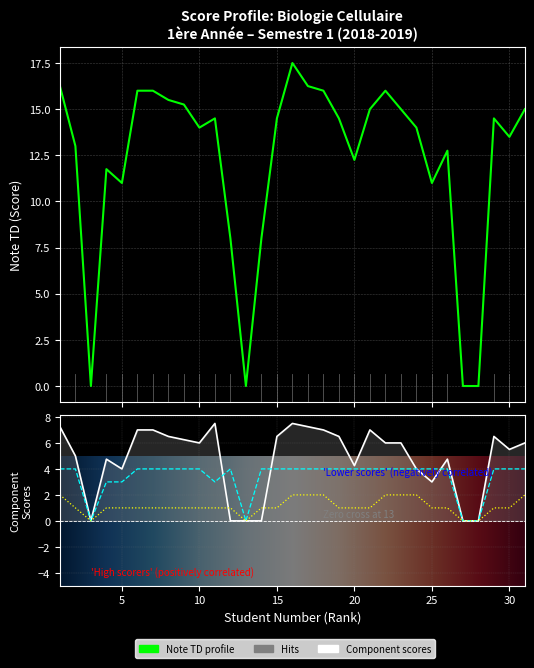

List the labels in order of Note TD value, largest first.

16, 1, 17, 6, 7, 18, 22, 8, 9, 21, 23, 31, 11, 15, 19, 29, 10, 24, 30, 2, 26, 20, 4, 5, 25, 12, 14, 3, 13, 27, 28